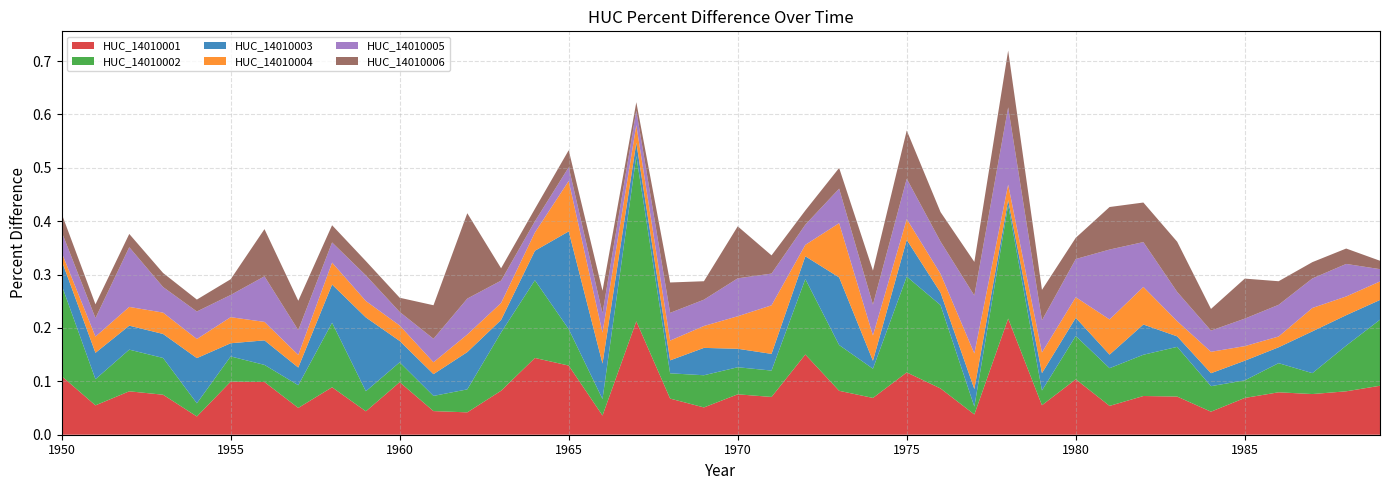

Reading left to right, what are all the values shown in this chart?

HUC_14010001: 0.1	0.1	0.1	0.1	0.0	0.1	0.1	0.1	0.1	0.0	0.1	0.0	0.0	0.1	0.1	0.1	0.0	0.2	0.1	0.1	0.1	0.1	0.2	0.1	0.1	0.1	0.1	0.0	0.2	0.1	0.1	0.1	0.1	0.1	0.0	0.1	0.1	0.1	0.1	0.1
HUC_14010002: 0.2	0.0	0.1	0.1	0.0	0.0	0.0	0.0	0.1	0.0	0.0	0.0	0.0	0.1	0.1	0.1	0.0	0.3	0.0	0.1	0.1	0.0	0.1	0.1	0.1	0.2	0.2	0.0	0.2	0.0	0.1	0.1	0.1	0.1	0.0	0.0	0.1	0.0	0.1	0.1
HUC_14010003: 0.0	0.0	0.0	0.0	0.1	0.0	0.0	0.0	0.1	0.1	0.0	0.0	0.1	0.0	0.1	0.2	0.1	0.0	0.0	0.1	0.0	0.0	0.0	0.1	0.0	0.1	0.0	0.0	0.0	0.0	0.0	0.0	0.1	0.0	0.0	0.0	0.0	0.1	0.1	0.0
HUC_14010004: 0.0	0.0	0.0	0.0	0.0	0.0	0.0	0.0	0.0	0.0	0.0	0.0	0.0	0.0	0.0	0.1	0.1	0.0	0.0	0.0	0.1	0.1	0.0	0.1	0.0	0.0	0.0	0.1	0.0	0.0	0.0	0.1	0.1	0.0	0.0	0.0	0.0	0.0	0.0	0.0
HUC_14010005: 0.0	0.0	0.1	0.0	0.1	0.0	0.1	0.0	0.0	0.0	0.0	0.0	0.1	0.0	0.0	0.0	0.0	0.0	0.1	0.0	0.1	0.1	0.0	0.1	0.1	0.1	0.1	0.1	0.1	0.1	0.1	0.1	0.1	0.1	0.0	0.1	0.1	0.1	0.1	0.0
HUC_14010006: 0.0	0.0	0.0	0.0	0.0	0.0	0.1	0.1	0.0	0.0	0.0	0.1	0.2	0.0	0.0	0.0	0.0	0.0	0.1	0.0	0.1	0.0	0.0	0.0	0.1	0.1	0.1	0.1	0.1	0.1	0.0	0.1	0.1	0.1	0.0	0.1	0.0	0.0	0.0	0.0